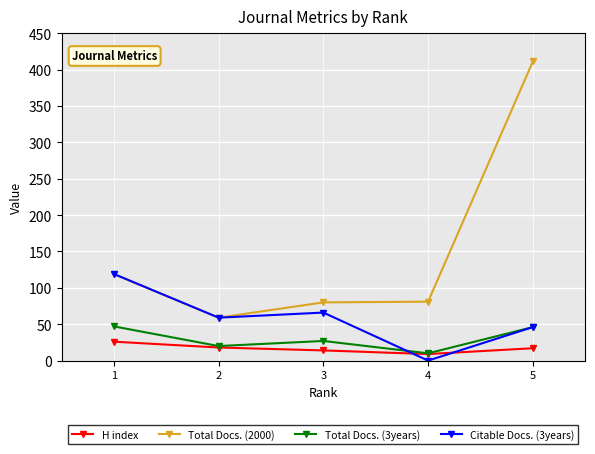

What is the maximum value shown in the chart?

411